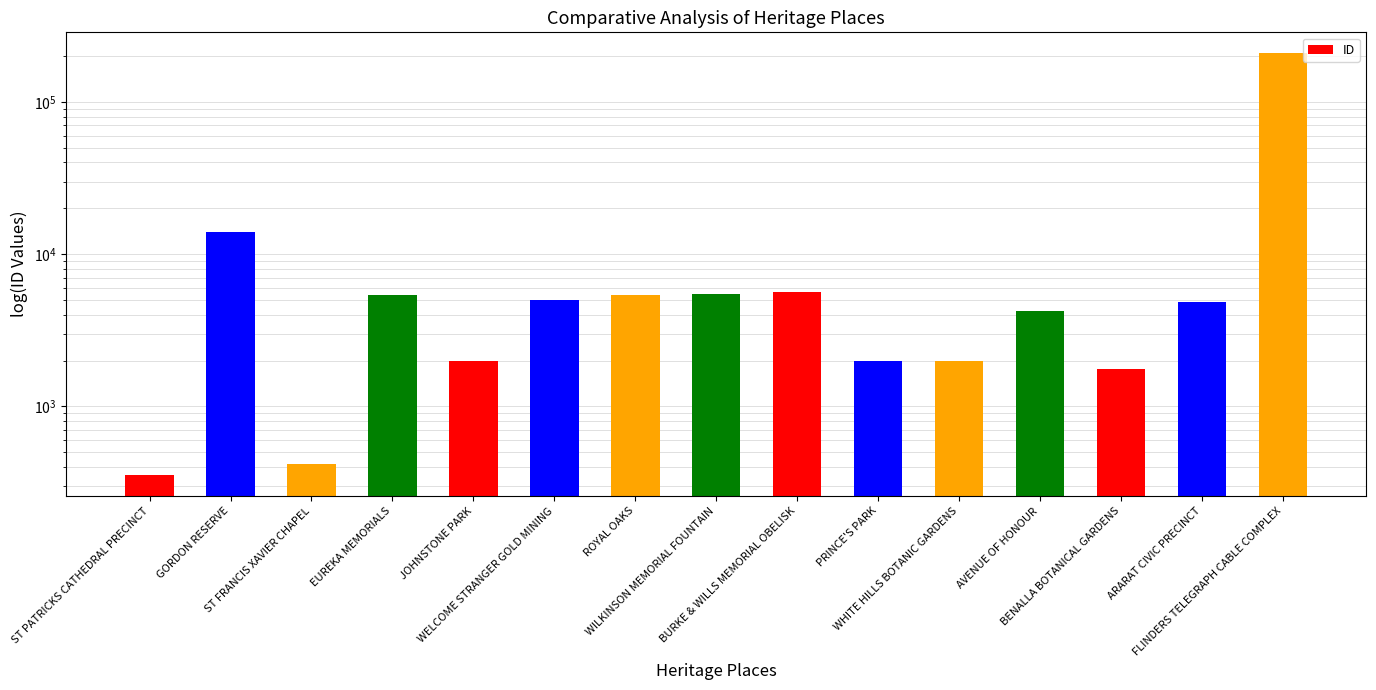

Which category has the highest value across all series?

FLINDERS TELEGRAPH CABLE COMPLEX